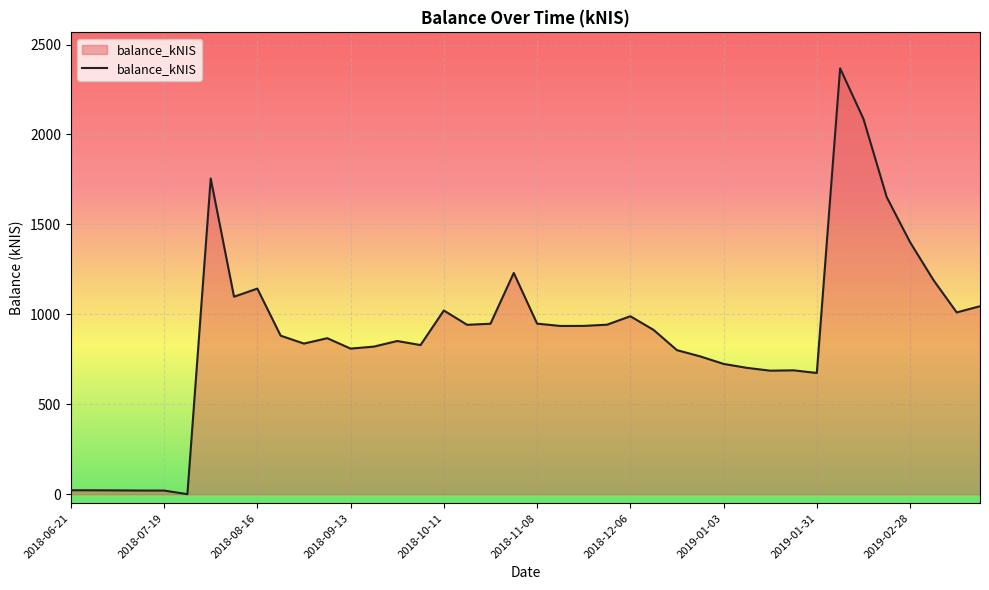

What is the difference between the maximum and minimum values?

2367.7